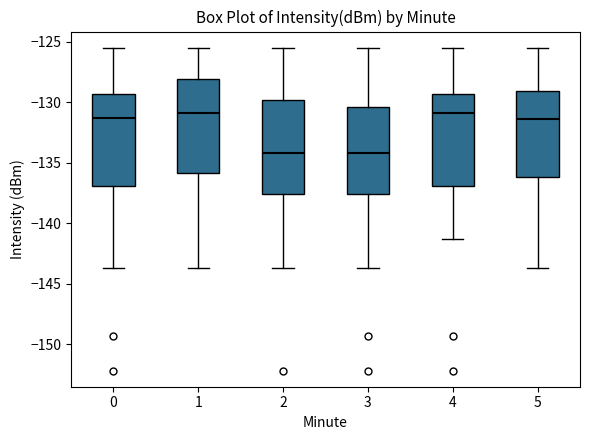

Reading left to right, read every box against the y-axis: the position of its median line, the range the box covers, and the ends of its whiskers. The values are not printed on the chart, so give them approximately, as read against the axis.

0: median -131.5, box -137.0 to -129.5, whiskers -143.5 to -125.5
1: median -131.0, box -136.0 to -128.0, whiskers -143.5 to -125.5
2: median -134.0, box -137.5 to -130.0, whiskers -143.5 to -125.5
3: median -134.0, box -137.5 to -130.5, whiskers -143.5 to -125.5
4: median -131.0, box -137.0 to -129.5, whiskers -141.5 to -125.5
5: median -131.5, box -136.0 to -129.0, whiskers -143.5 to -125.5